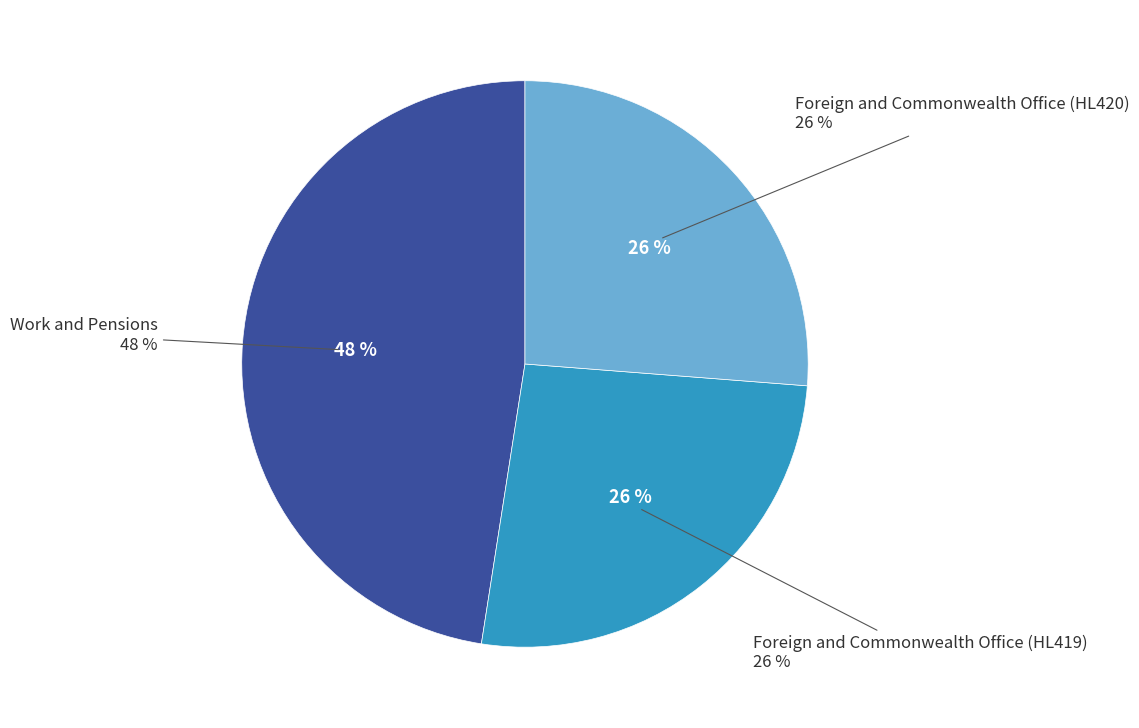

True or false: Foreign and Commonwealth Office (HL419) accounts for 13% of the total.

False